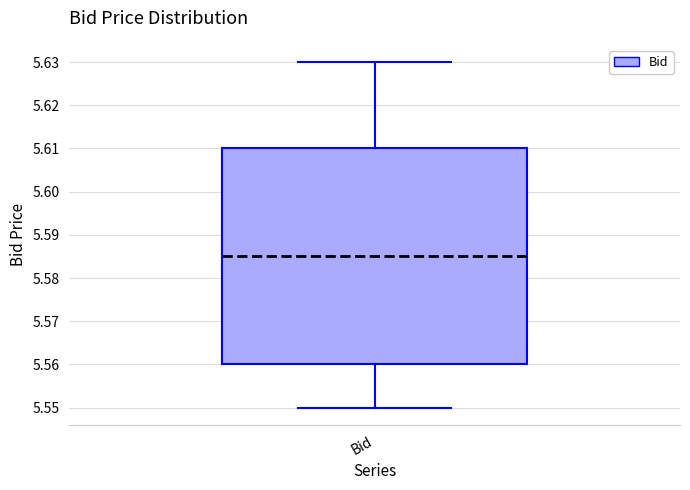

Read this box plot against the y-axis: the position of the median line, the range covered by the box, and the ends of both whiskers. The values are not printed on the chart, so give them approximately, as read against the axis.

median 5.585, box 5.560 to 5.610, whiskers 5.550 to 5.630